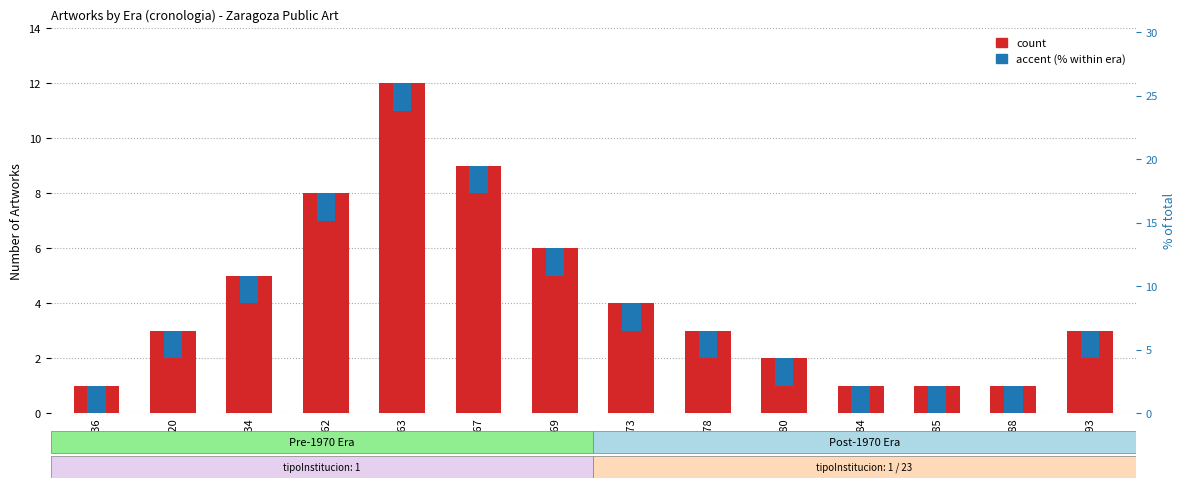

At which label is the value closest to 6?

1969